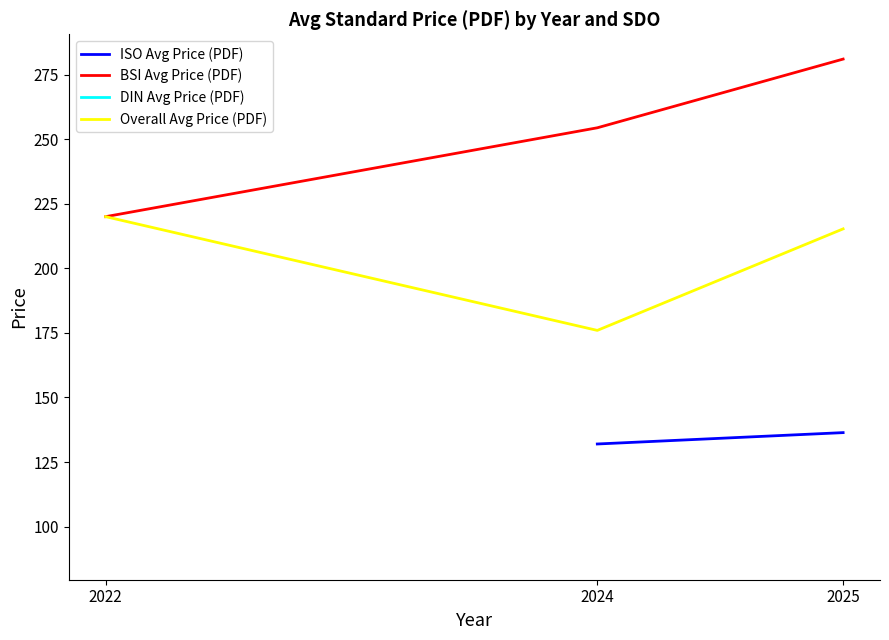

What is the value of the DIN Avg Price (PDF) point at the 2nd from the left?

60.0